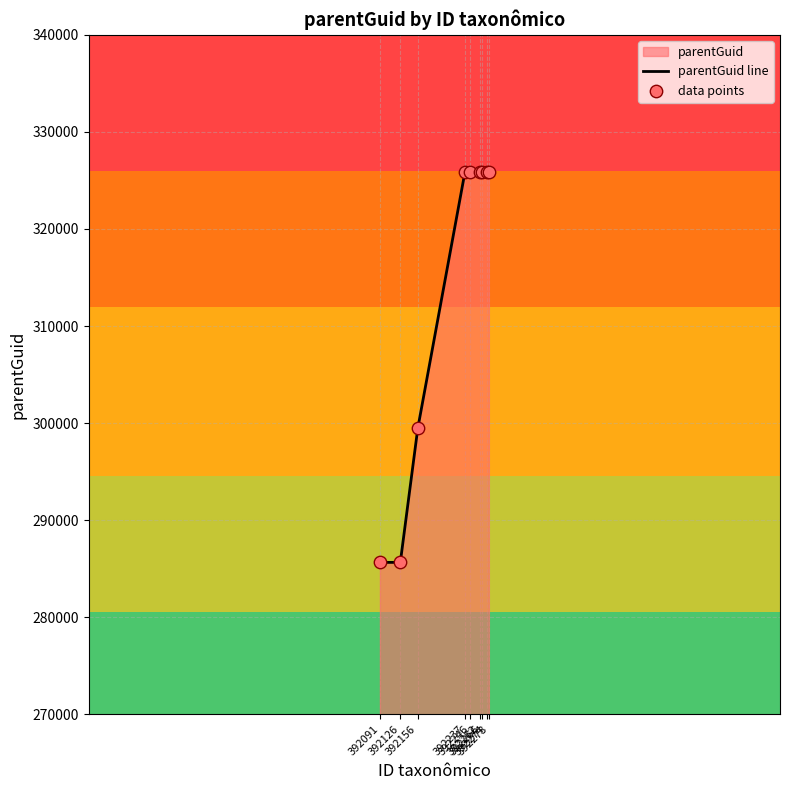

Which series reaches the maximum Y coordinate?

parentGuid line